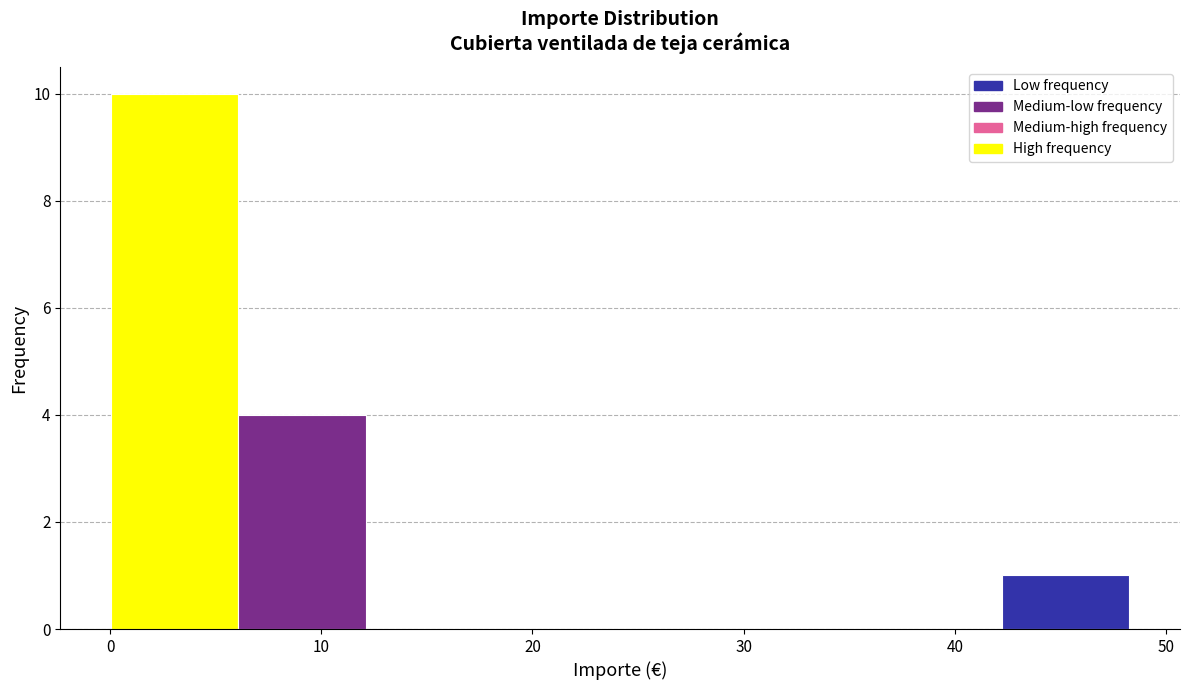

Reading left to right, list every bar in this chart as the range it spans on the x-axis followed by its height. Neither the bar edges nor the heights are printed on the chart, so give them approximately, as read against the axes.

0 to 6: 10
6 to 12: 4
12 to 18: 0
18 to 24: 0
24 to 30: 0
30 to 36: 0
36 to 42: 0
42 to 48: 1